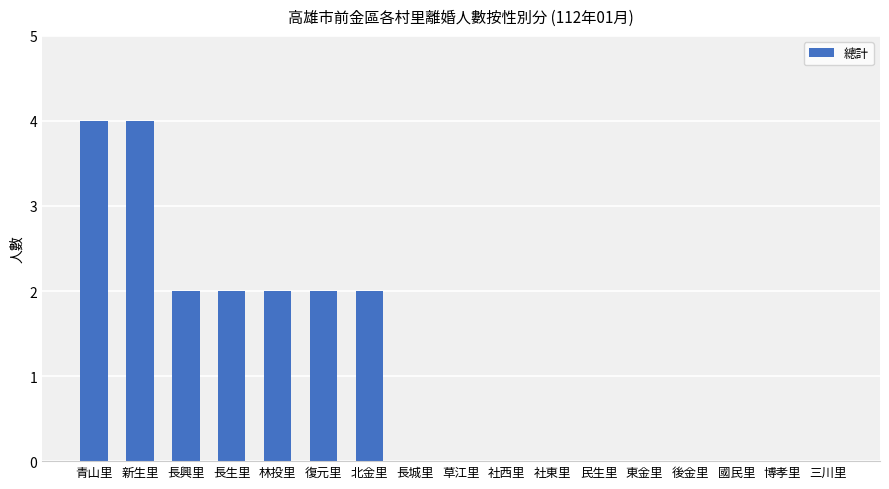

Is it true that the value at 後金里 is -1?

False